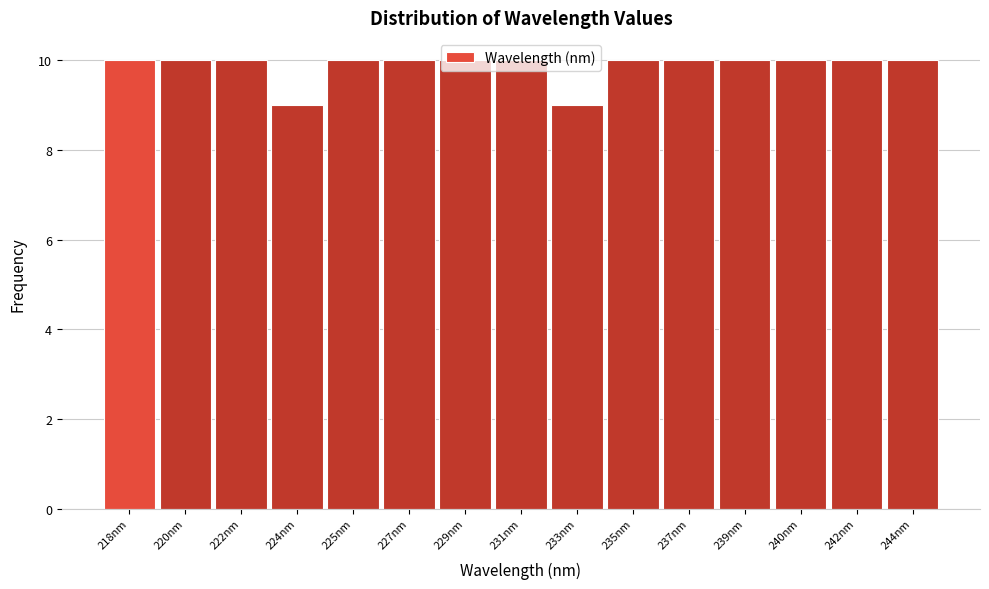

Is it true that the value at 225nm is 7?

False